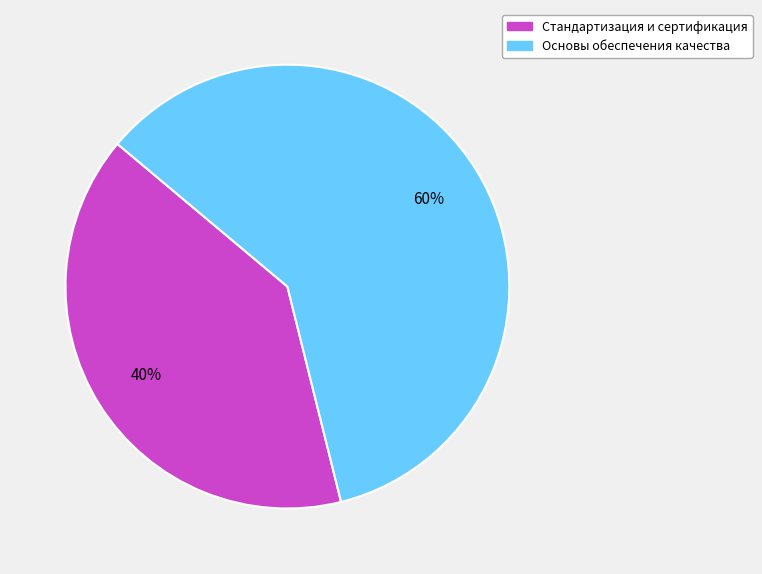

How many slices are in this pie chart?

2